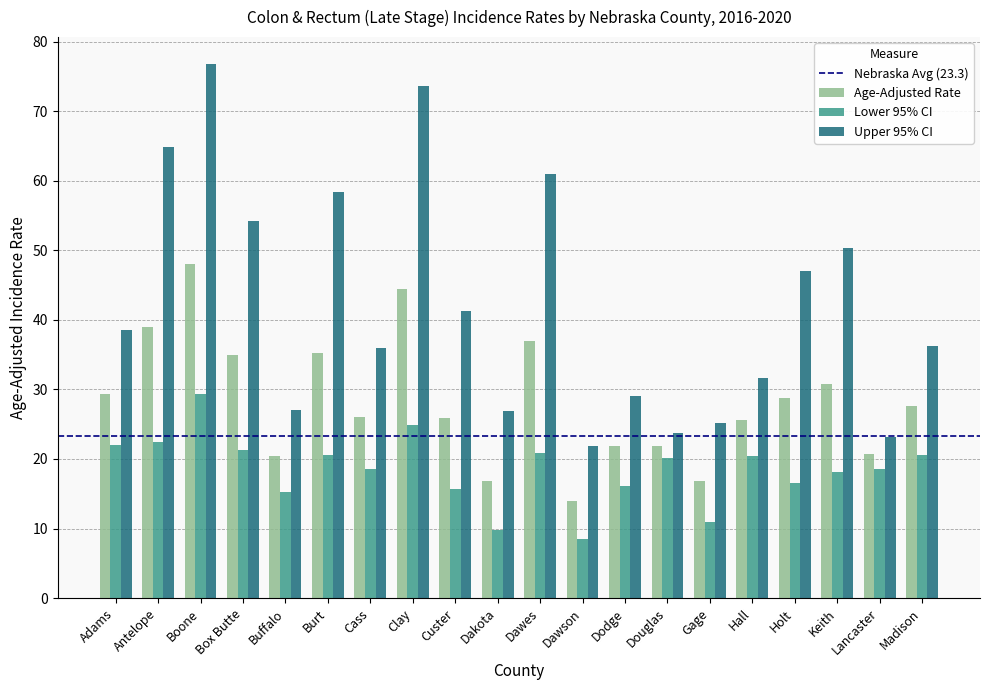

How many values in the Upper 95% CI series exceed 38?

10